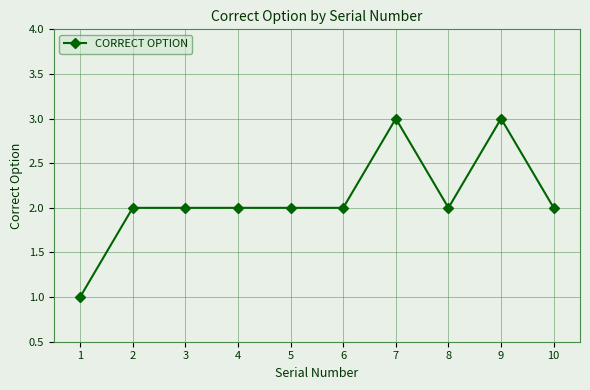

Which category has the lowest value across all series?

1